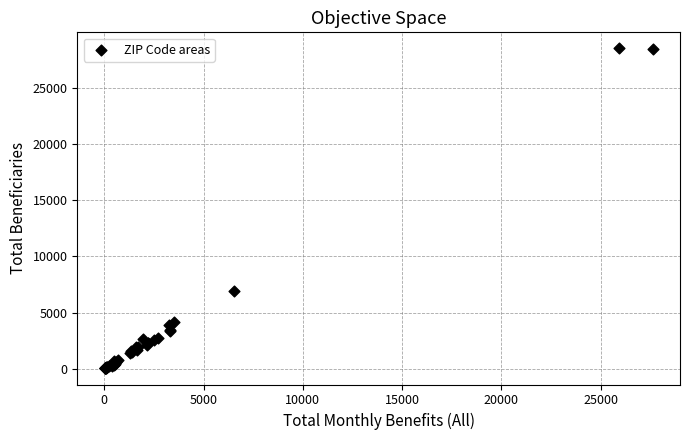

What Y value in the scatter plot is closest to 14275?

6880